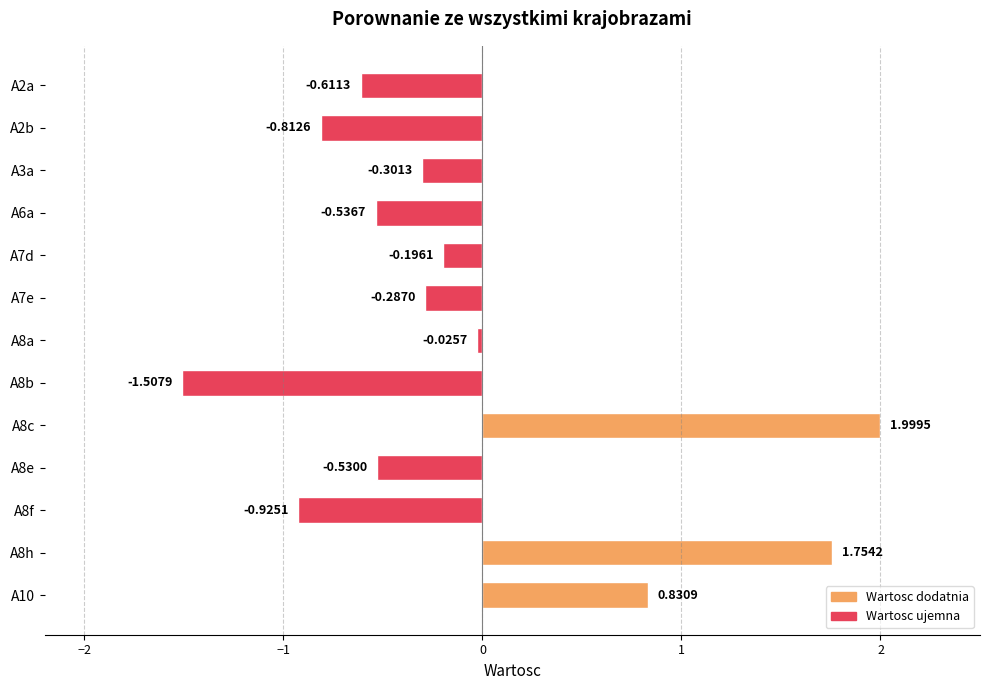

What is the average value?

-0.1